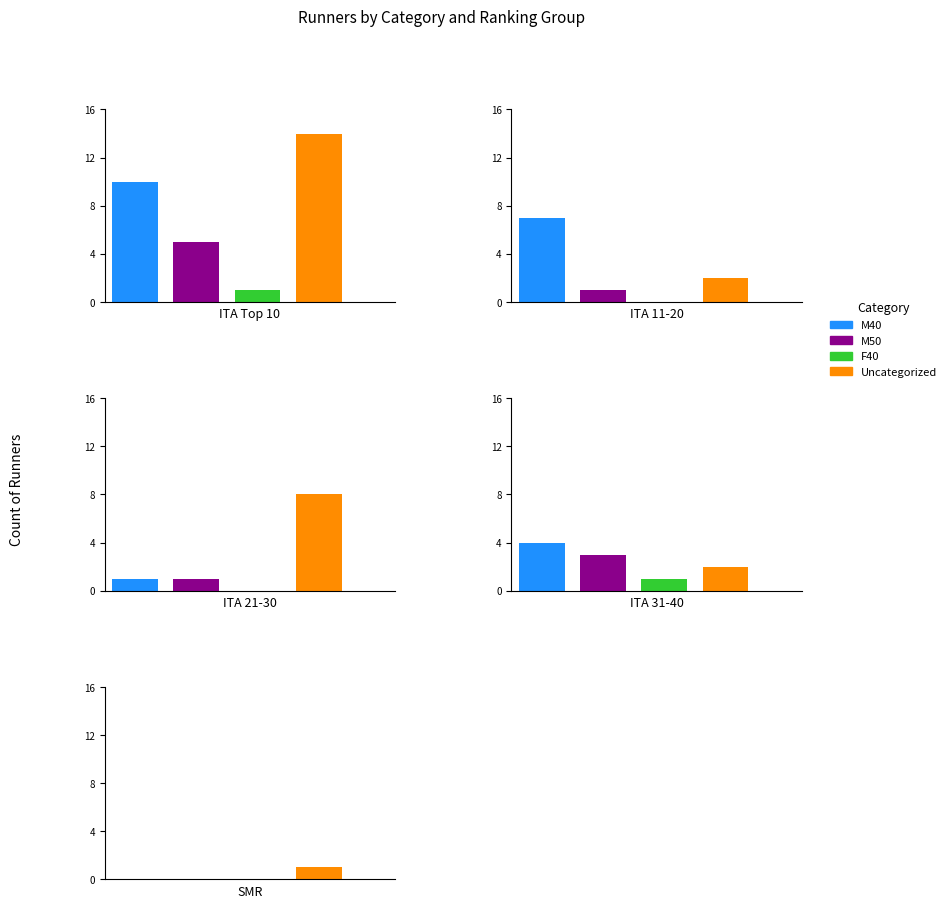

How many bars are there in each group?

4